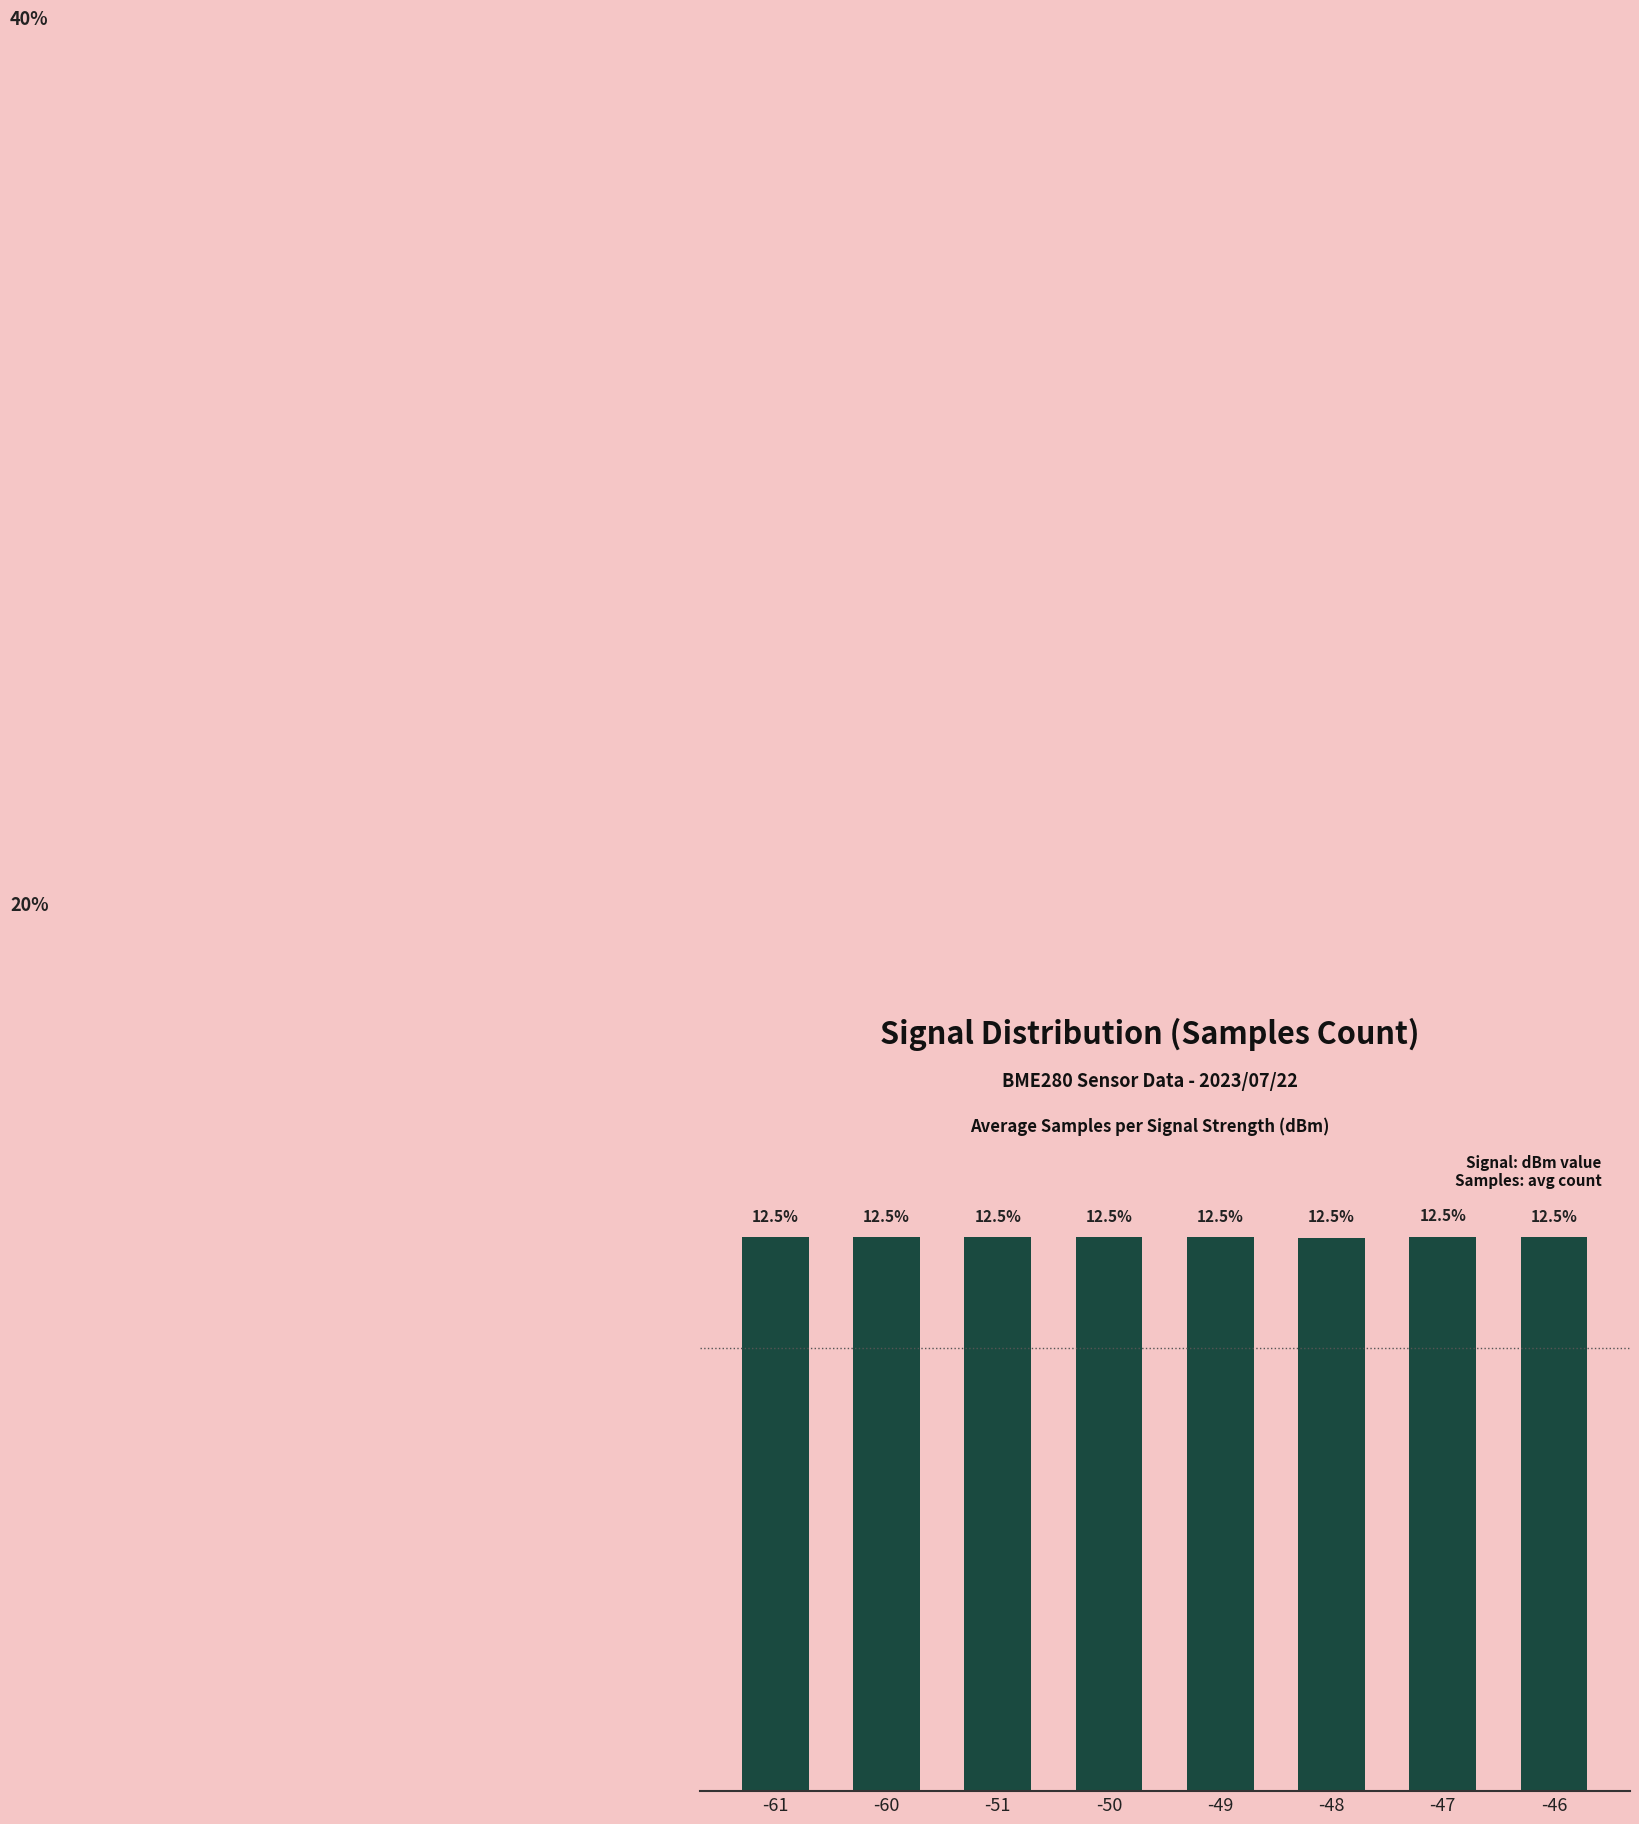

Count the number of data series in this chart.

1